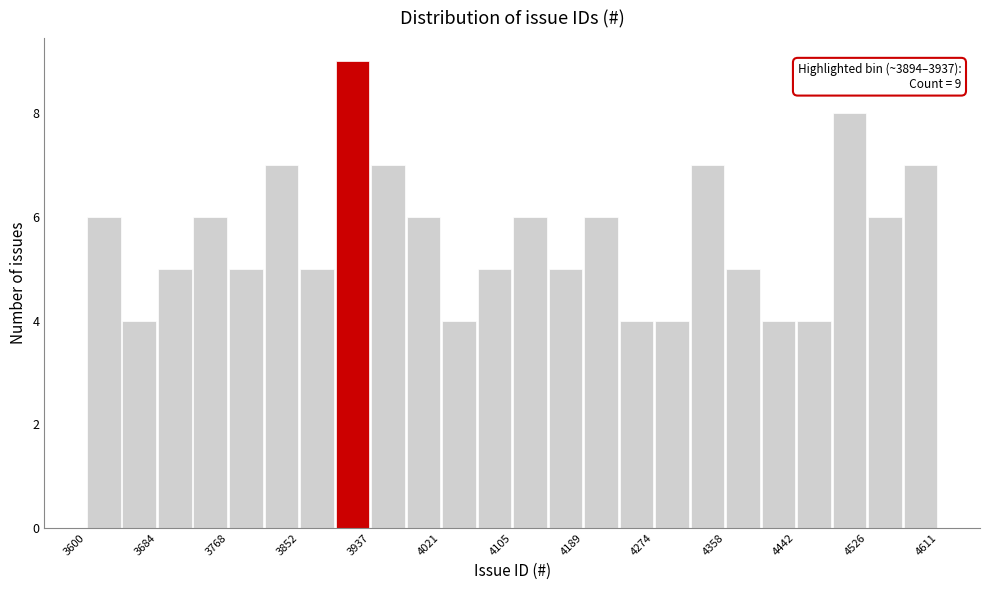

Over which range of the x-axis is the bar tallest?

3890 to 3940